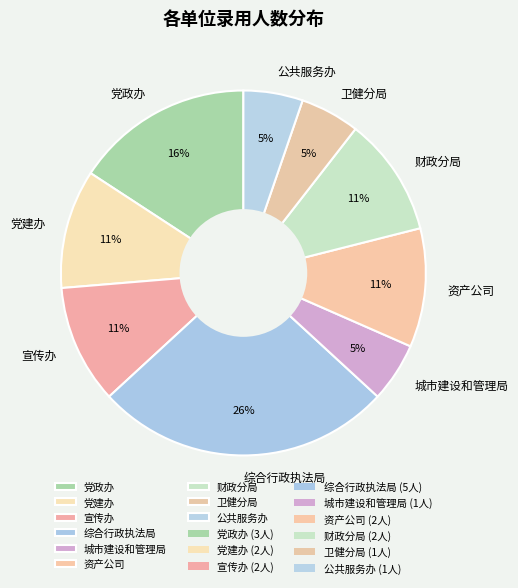

What is the ratio of the value at 公共服务办 to the value at 综合行政执法局?

0.2